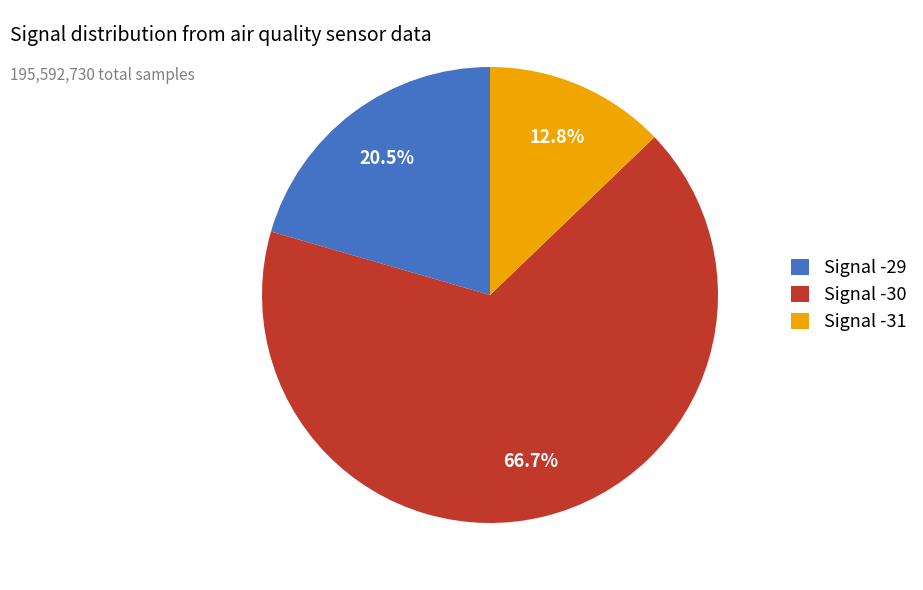

What is the largest slice in the pie chart?

Signal -30